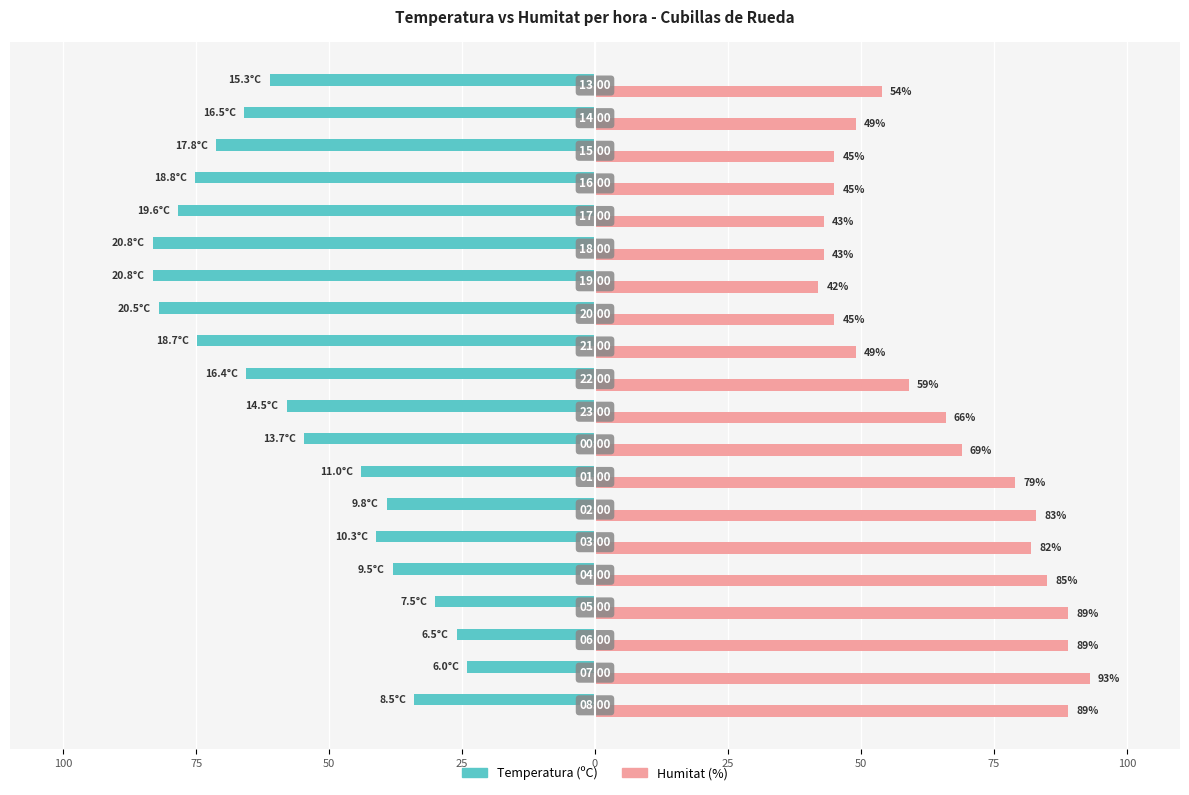

What are all the series names shown in the legend?

Temperatura (ºC), Humitat (%)